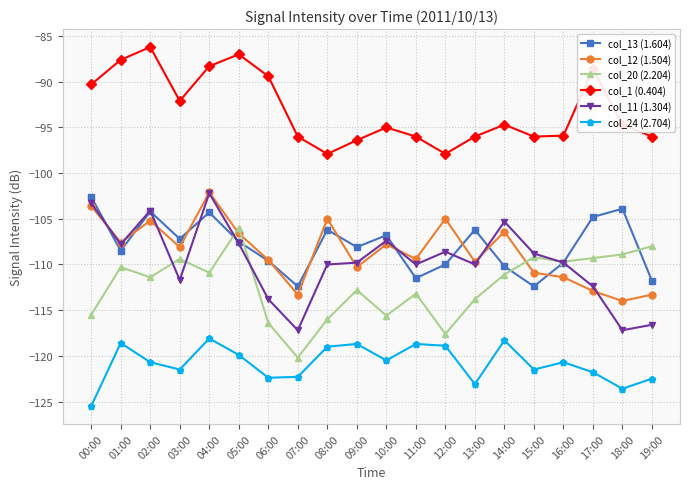

What is the value of the col_24 (2.704) point at the 7th from the left?

-122.4